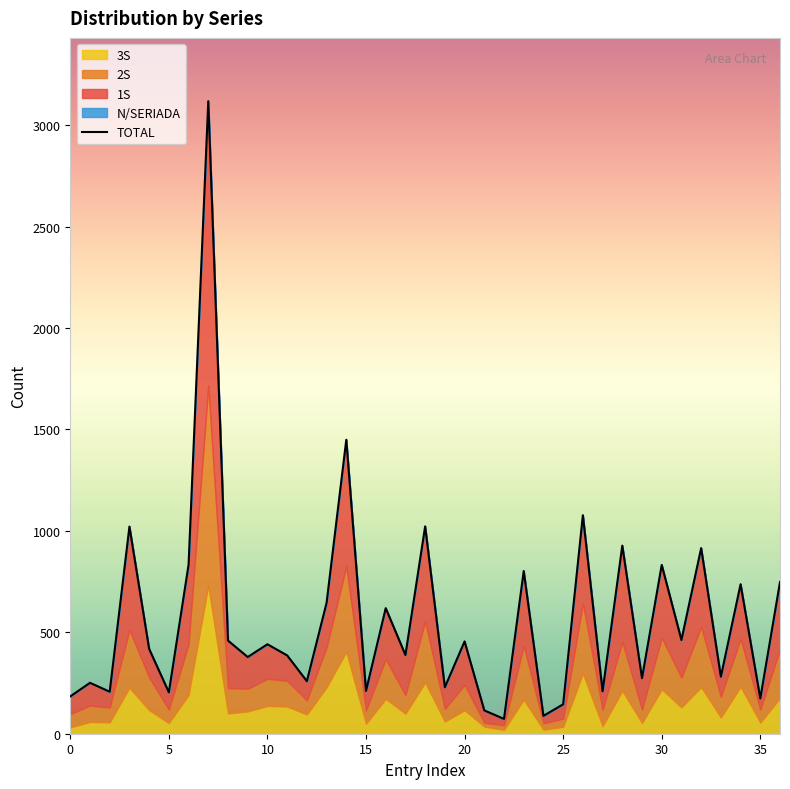

What value does the 3S series have at 14?

405